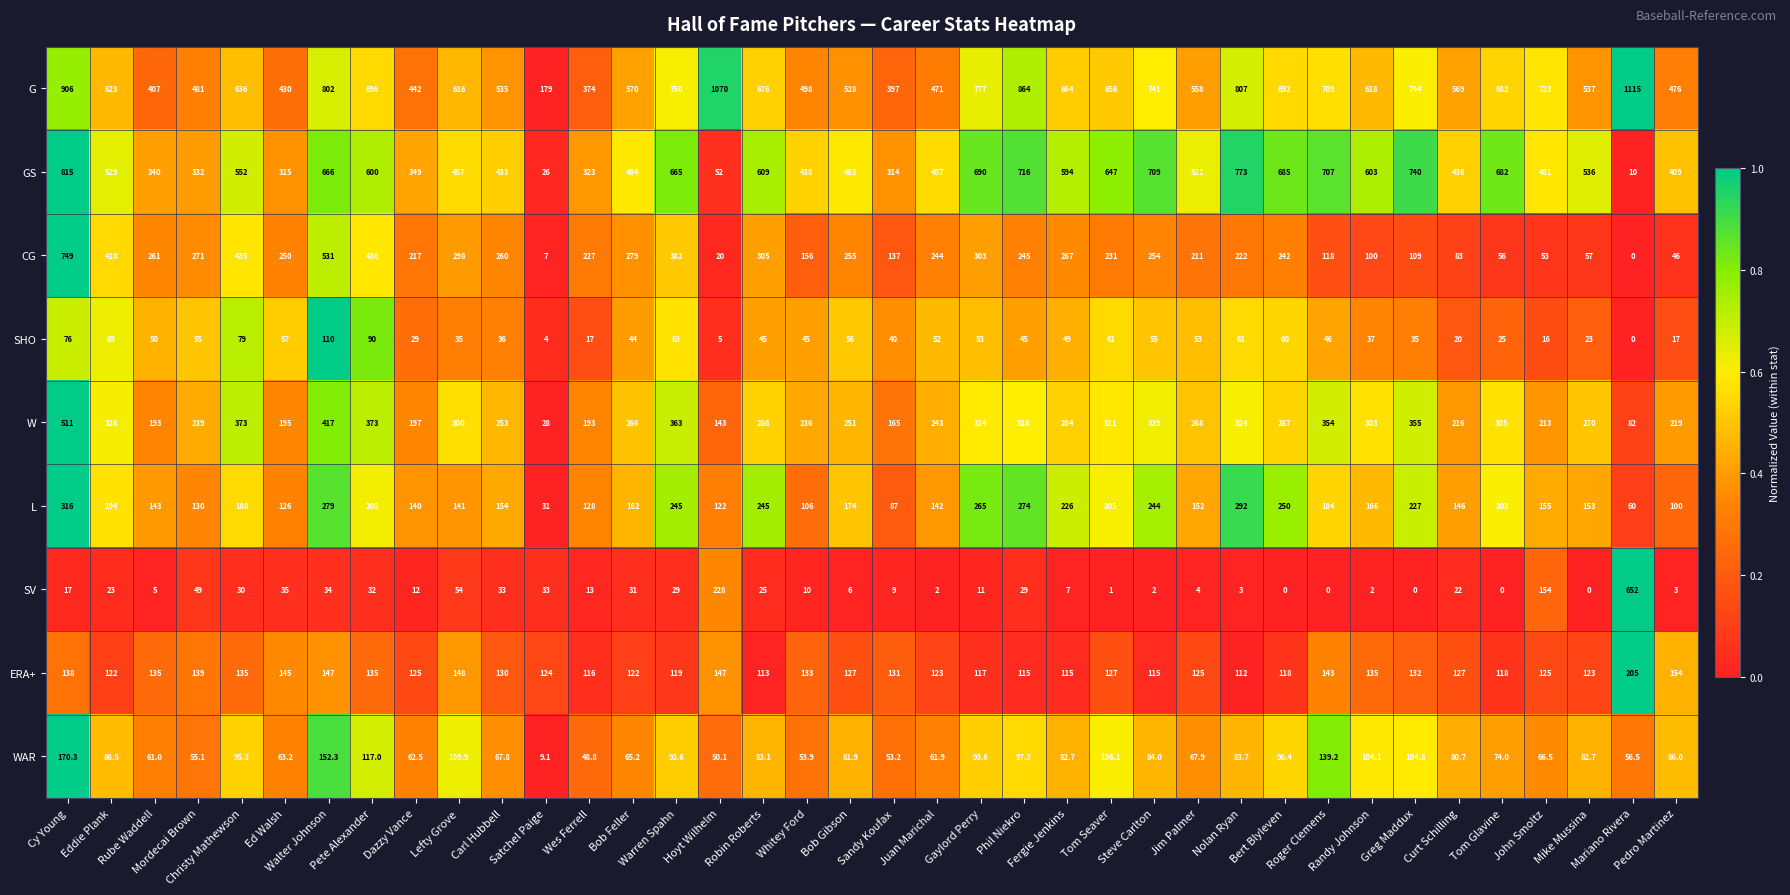

At which category does the chart reach its peak across all series?

Mariano Rivera